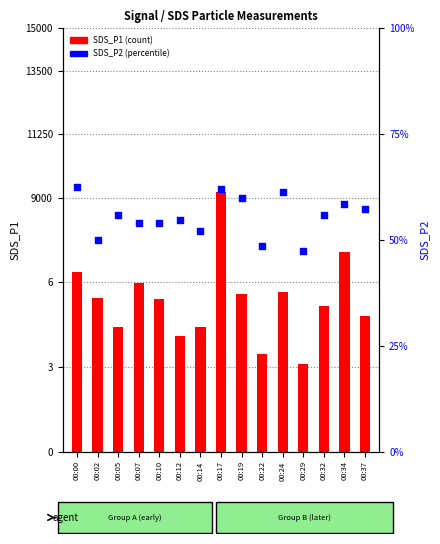

Which series has the widest spread of Y values?

SDS_P1